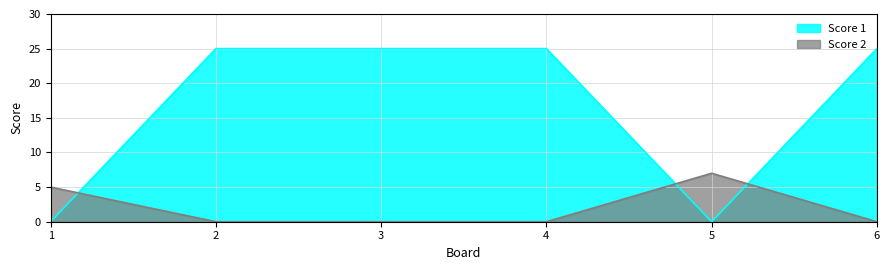

Where is Score 2 nearest to the value 3?

1